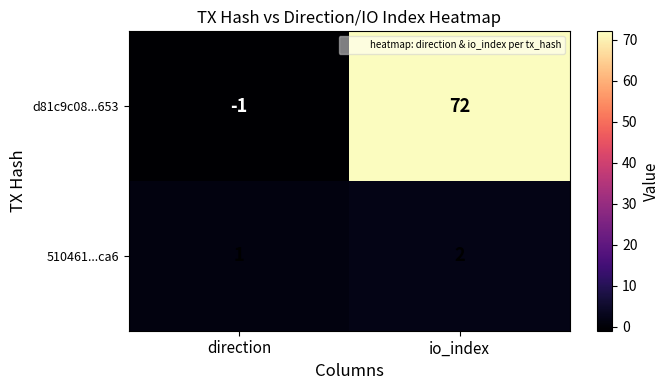

How many distinct data groups are displayed?

2